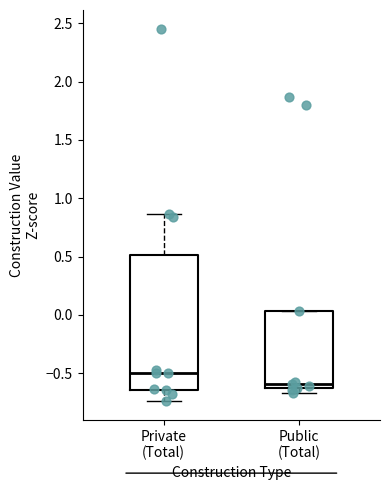

Which box is the tallest, from its lower edge to its upper edge?

Private (Total)